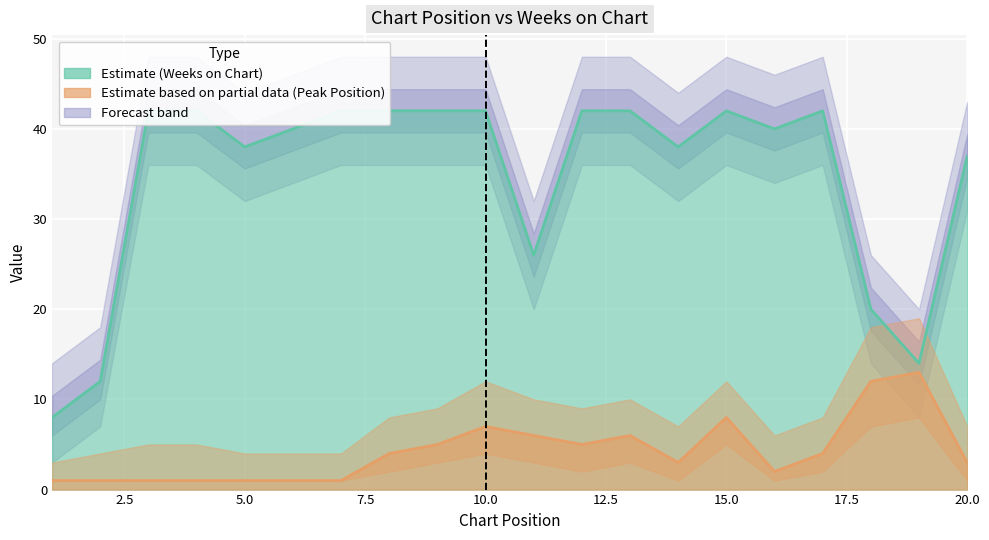

In Weeks on Chart, how many points are lower than both neighbors (excluding endpoints)?

5